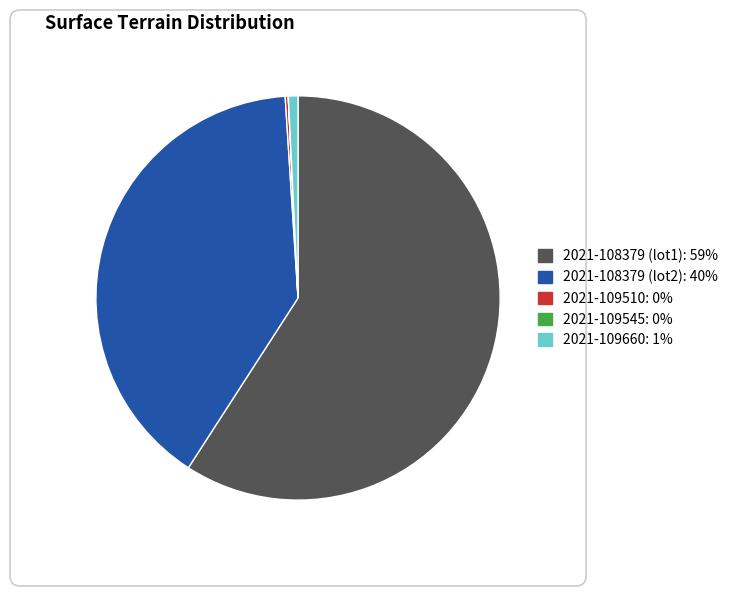

Combined, do 2021-109660 and 2021-108379 (lot2) account for over 50%?

No